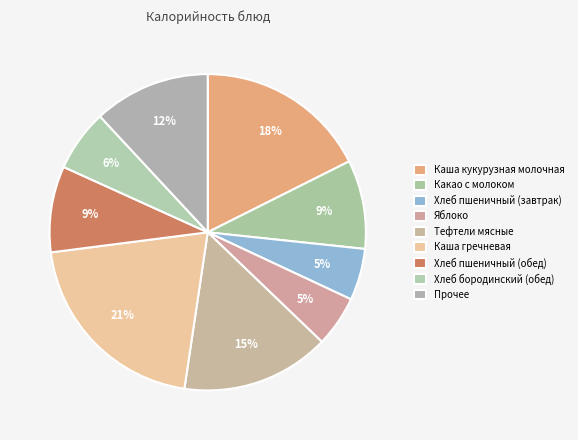

How many slices are in this pie chart?

9